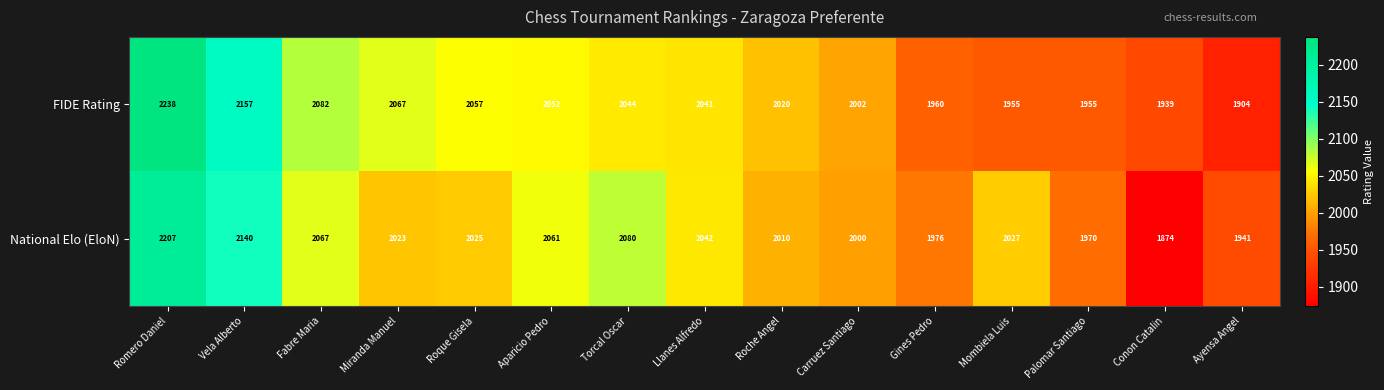

What is the minimum value shown in the chart?

1874